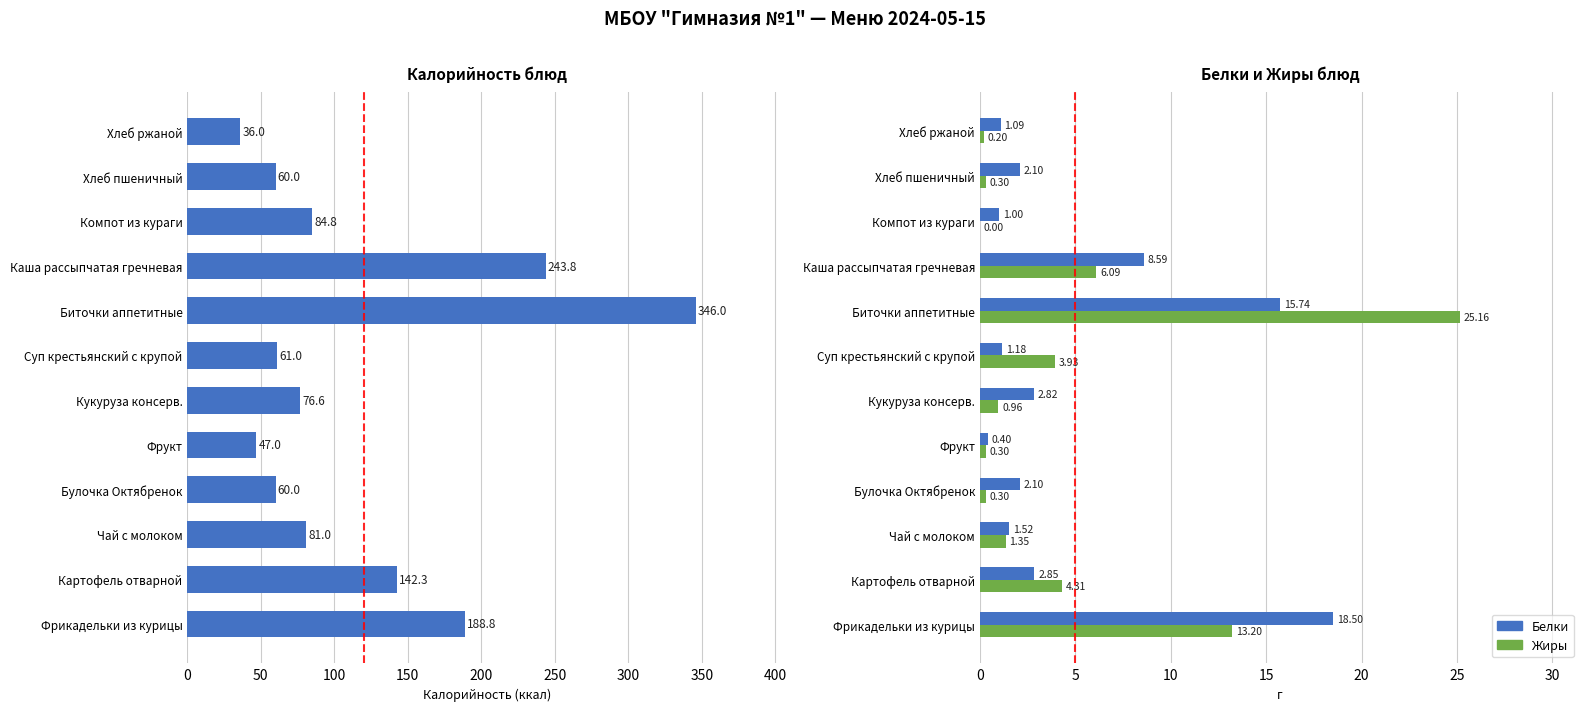

What is the average value of the Белки series?

4.8